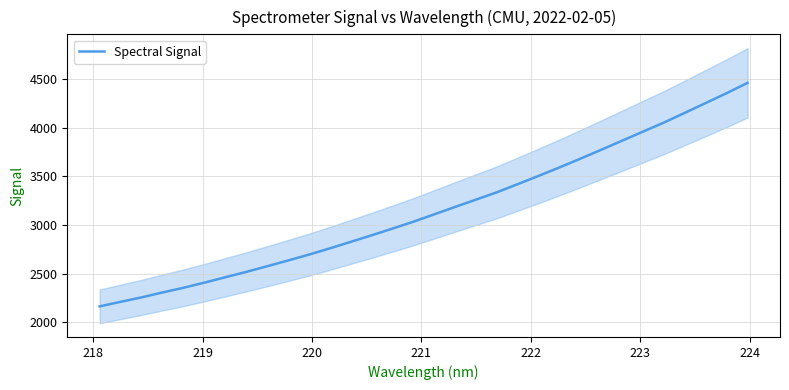

What is the difference between the second highest and minimum values?

2190.4